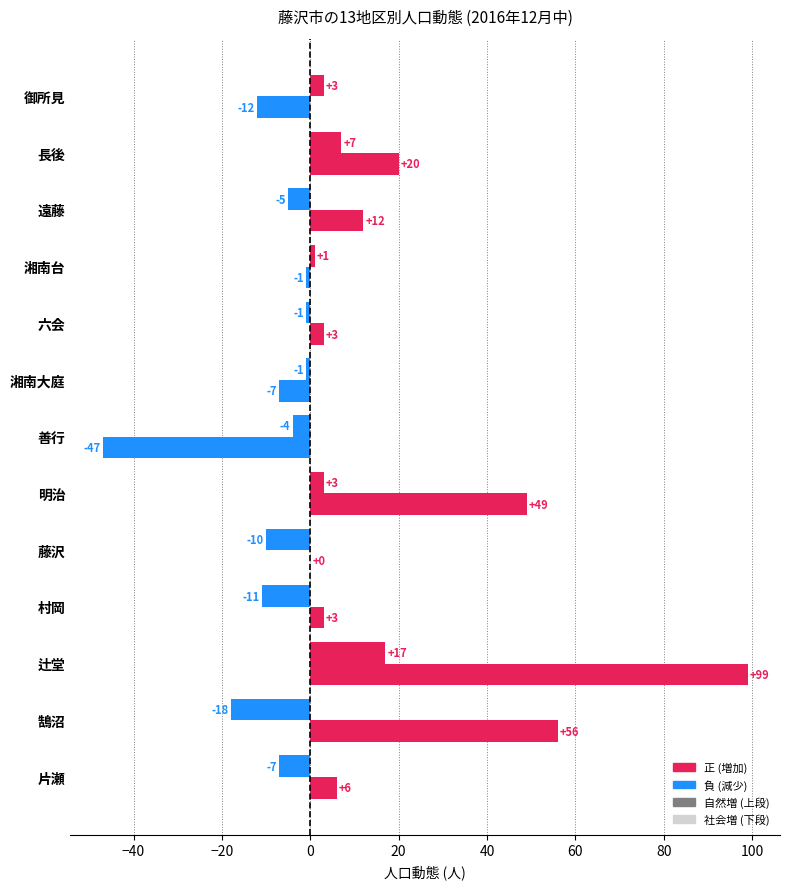

Count the number of data series in this chart.

2